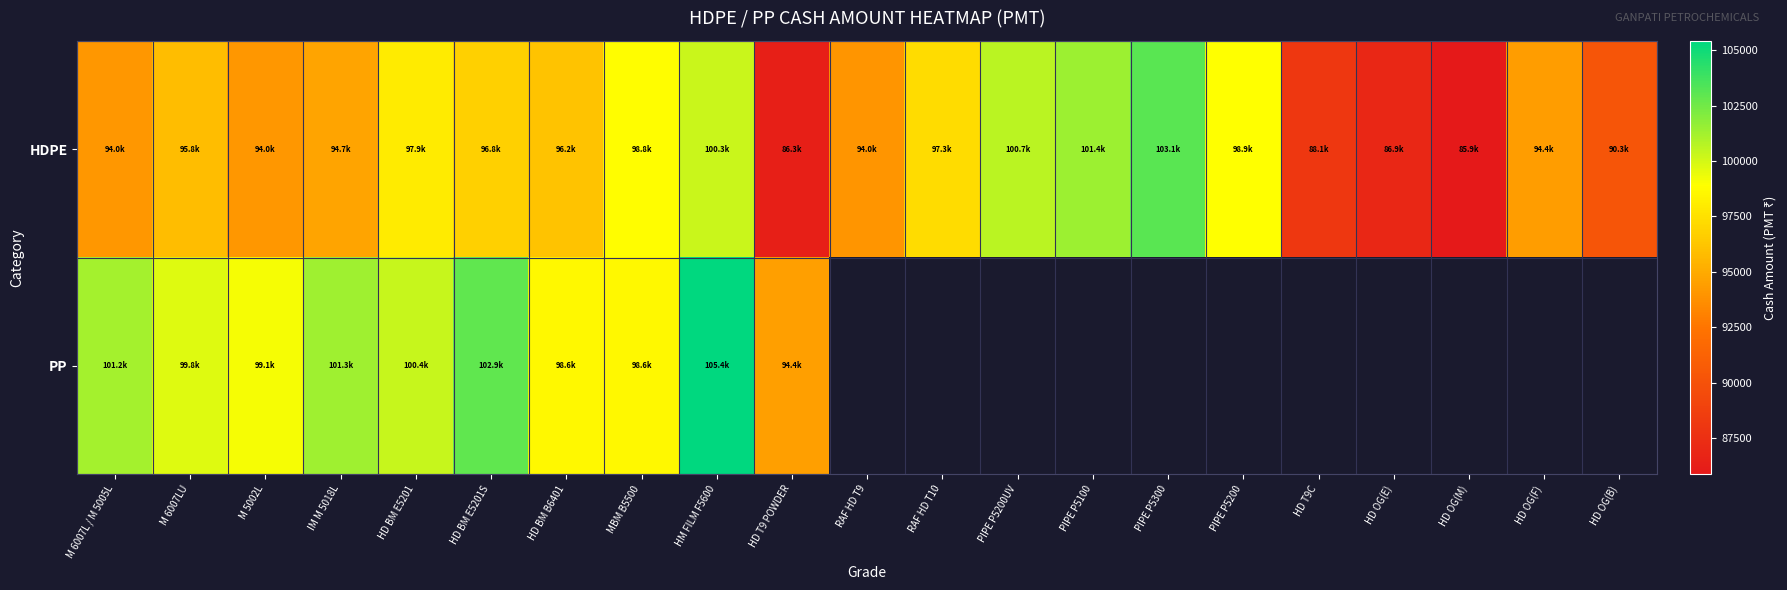

Which series has the widest spread of values?

HDPE